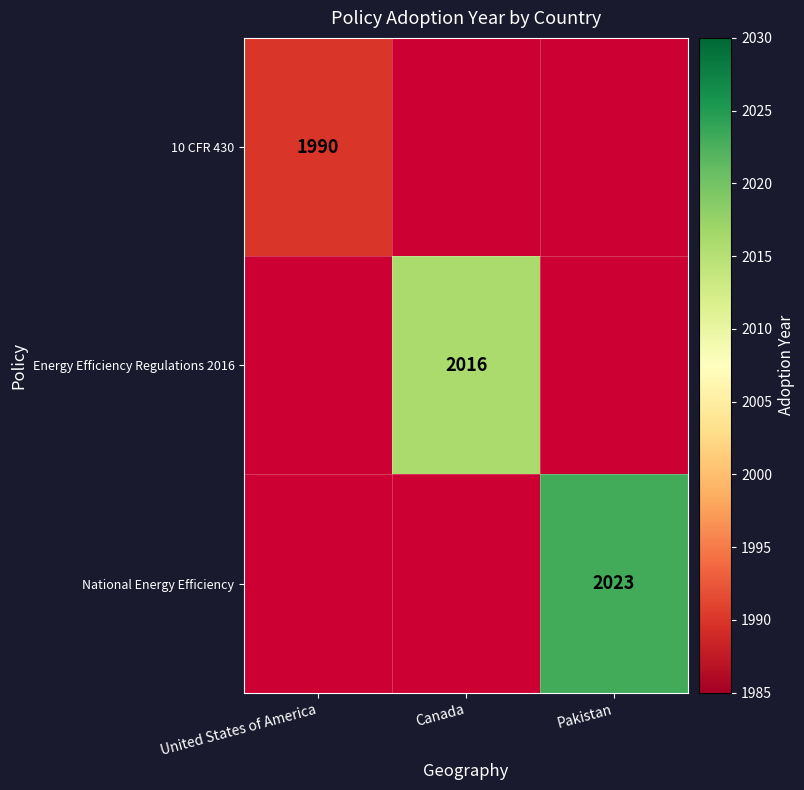

Count the number of categories in the chart.

3